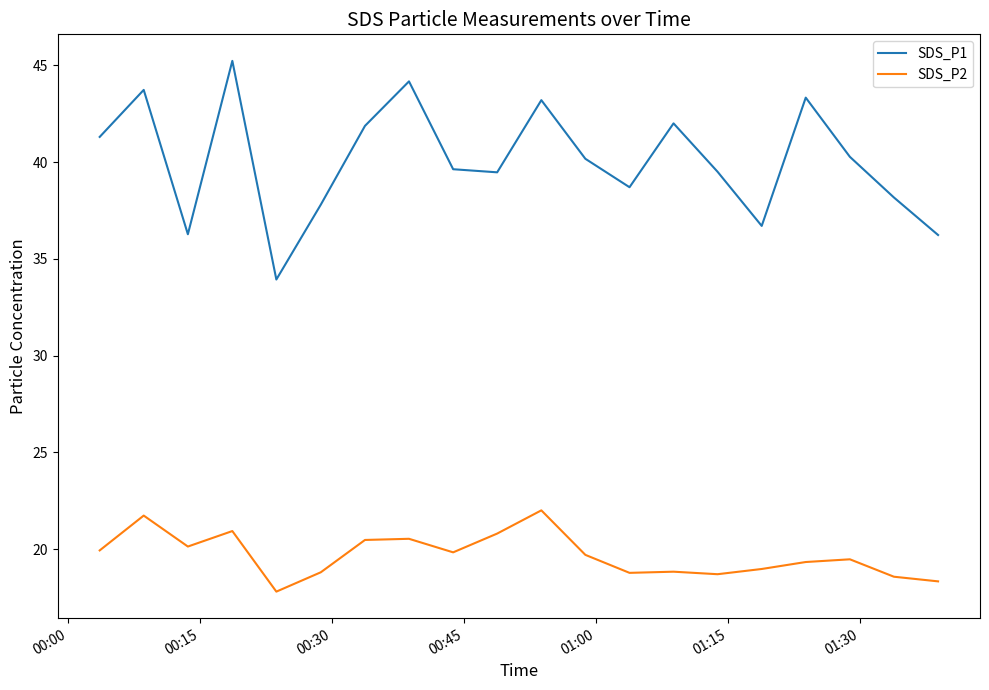

What are all the series names shown in the legend?

SDS_P1, SDS_P2